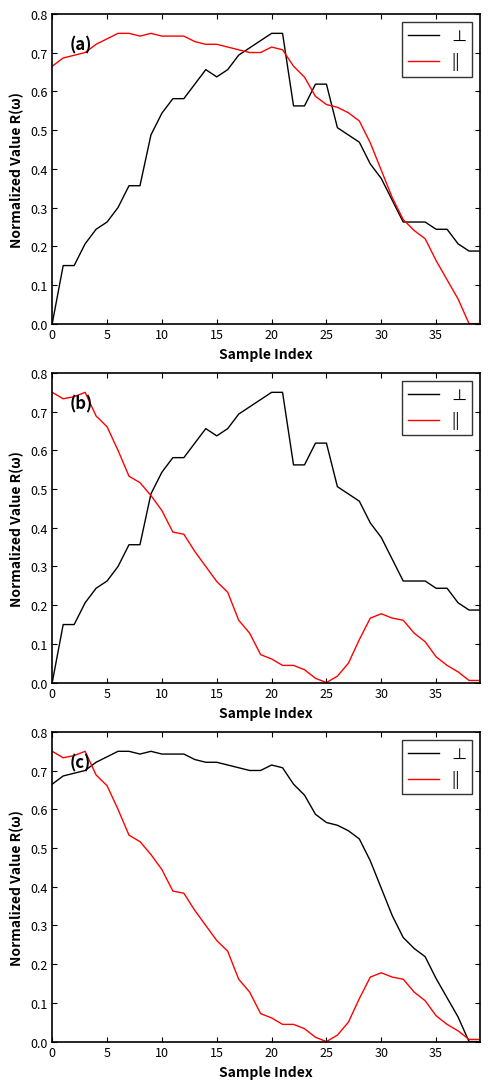

Which series changed the most between 10 and 12?

||